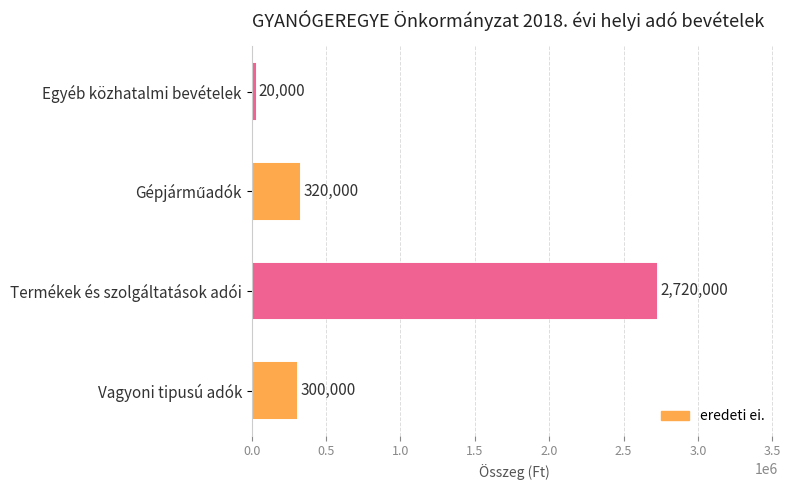

Is it true that the value at Termékek és szolgáltatások adói is 2720000?

True